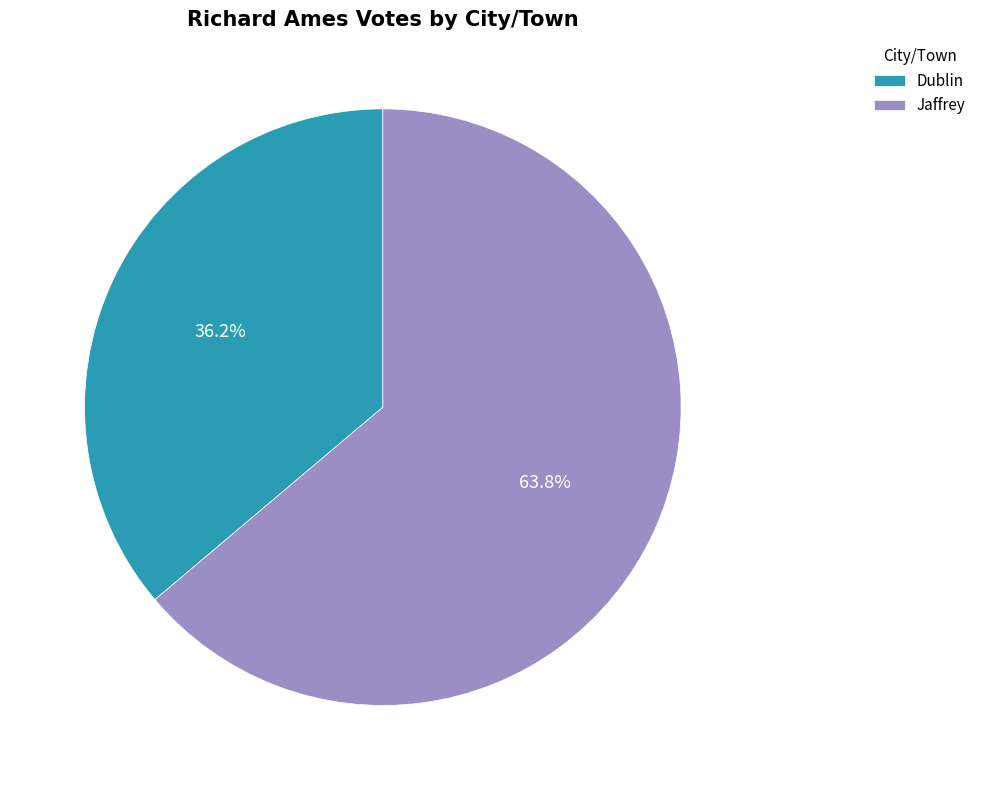

Combined, what portion of the pie is Jaffrey and Dublin?

100.0%